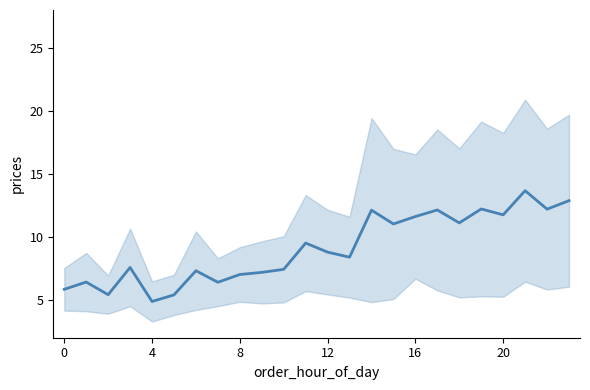

How many interior local peaks (higher than both neighbors) does the data have?

8